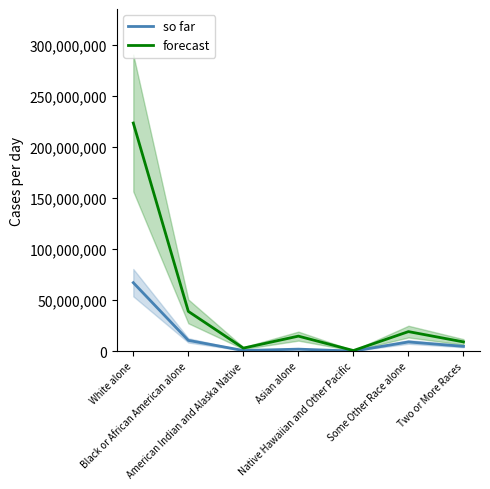

Which series has the largest range (max minus min)?

Rhode Island